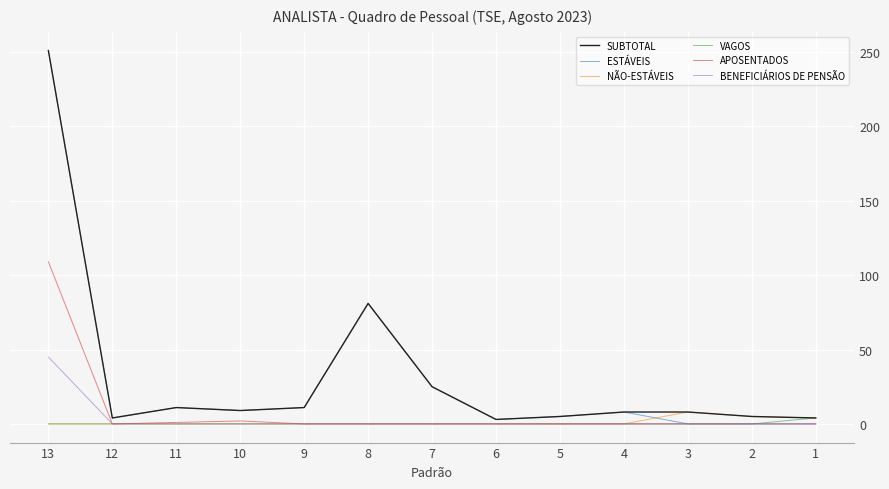

What is the highest value of the SUBTOTAL series?

251